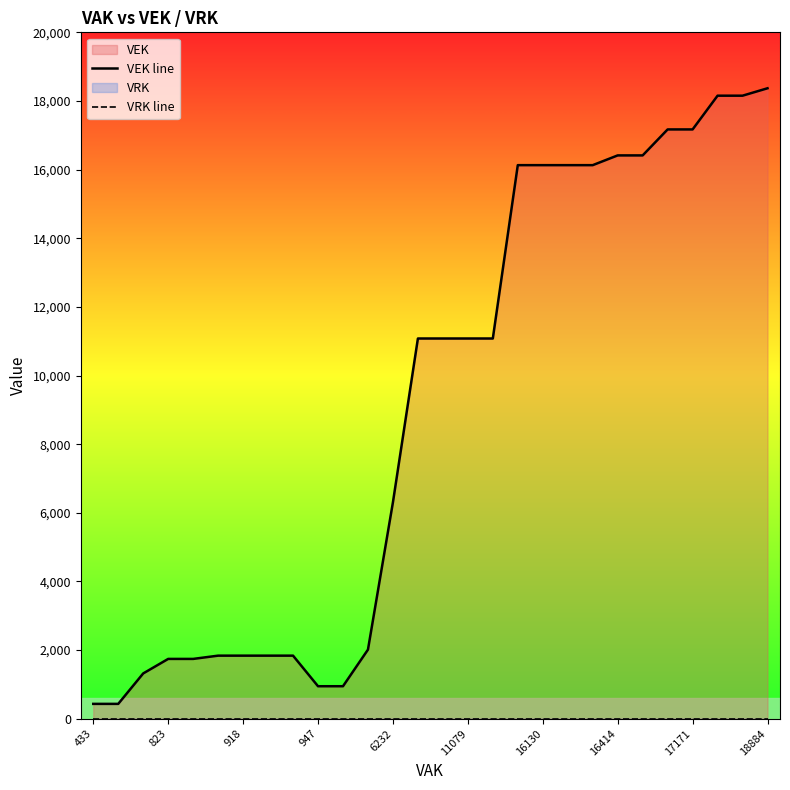

True or false: VRK line and VEK line intersect in this chart.

False